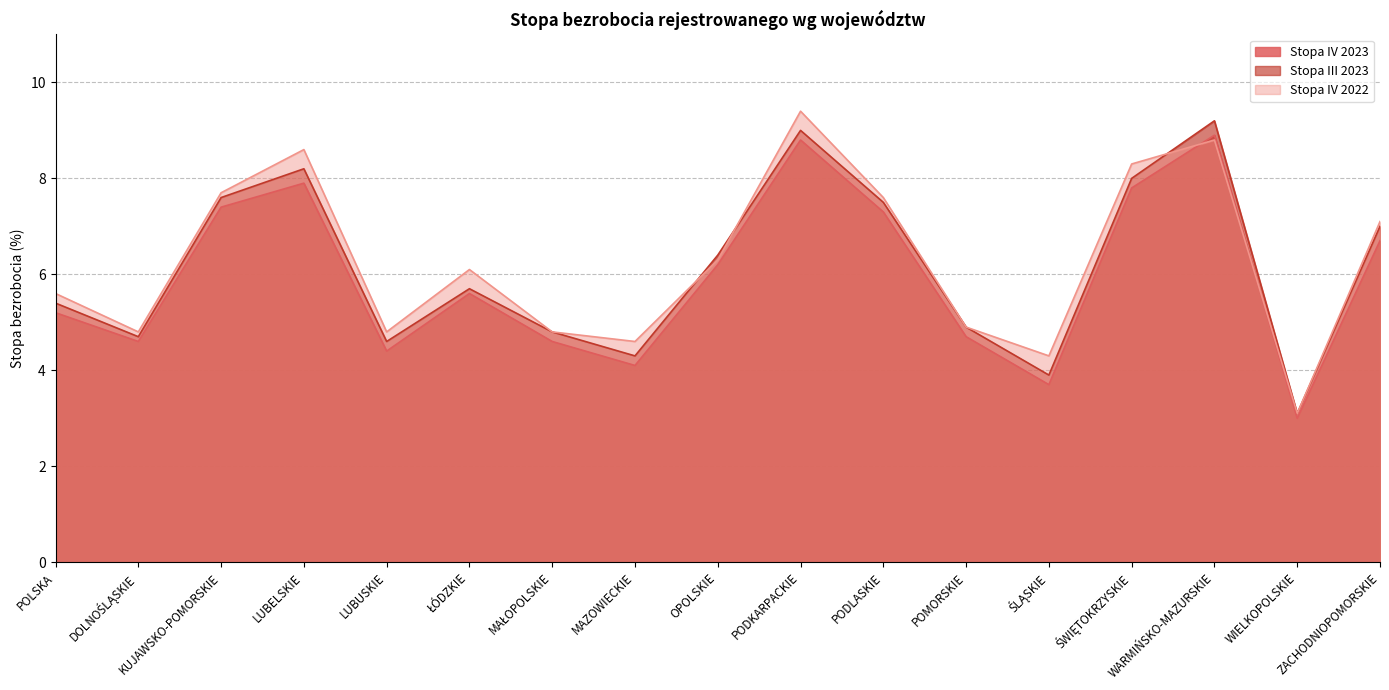

Which series changed the most between LUBUSKIE and OPOLSKIE?

Stopa III 2023